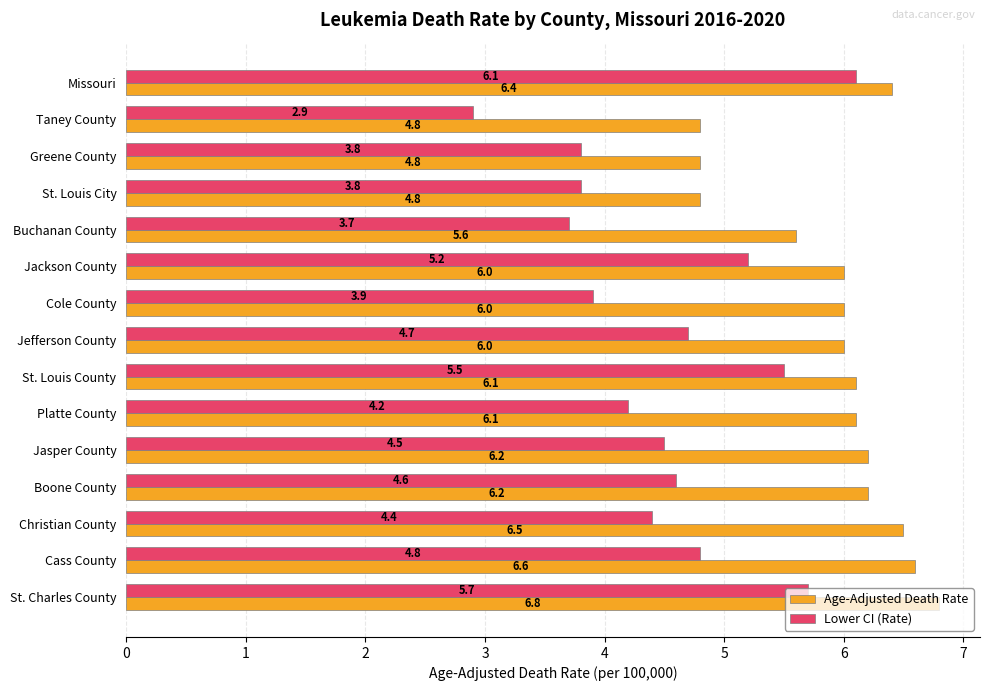

How many series are shown in this chart?

2